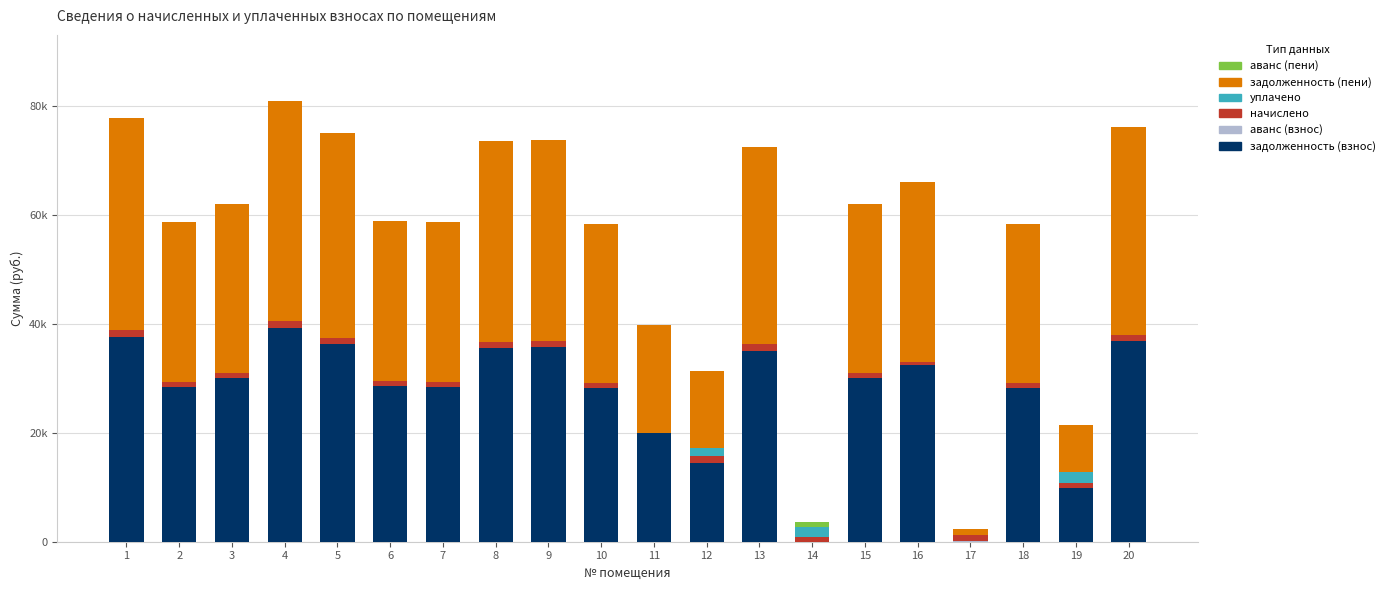

Are the bars horizontal?

No